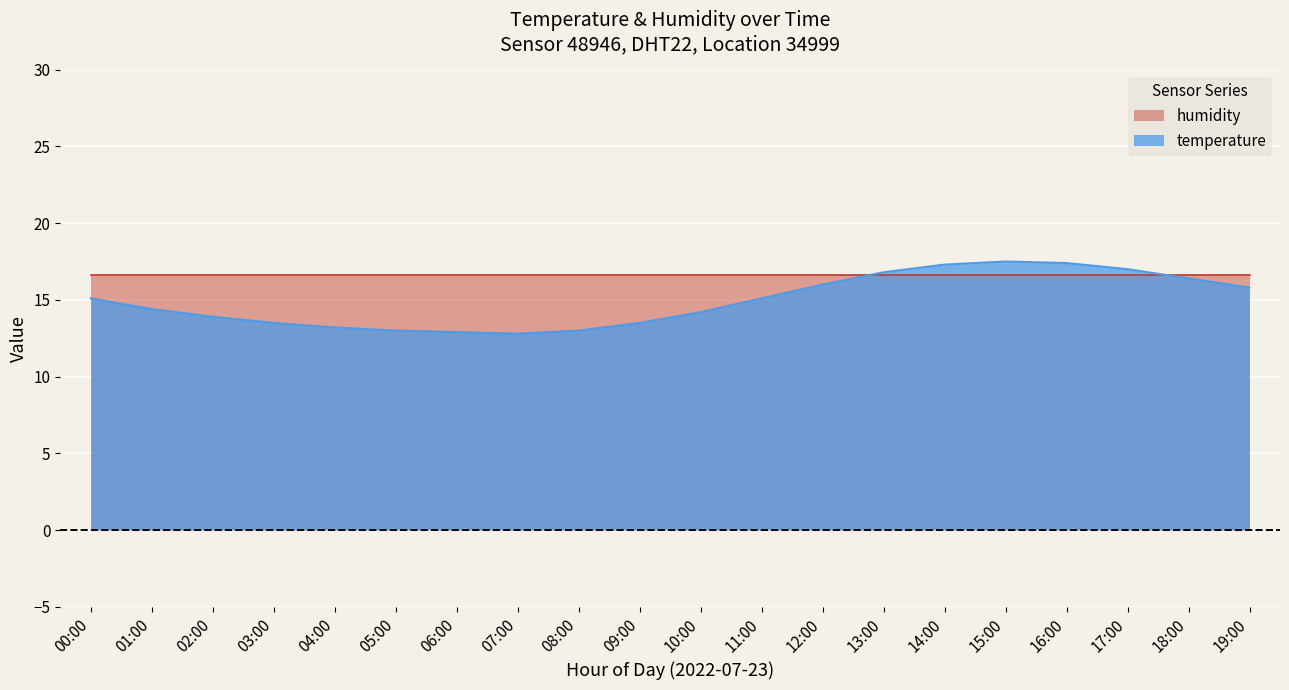

The value at 09:00 is 13.5. True or false?

True